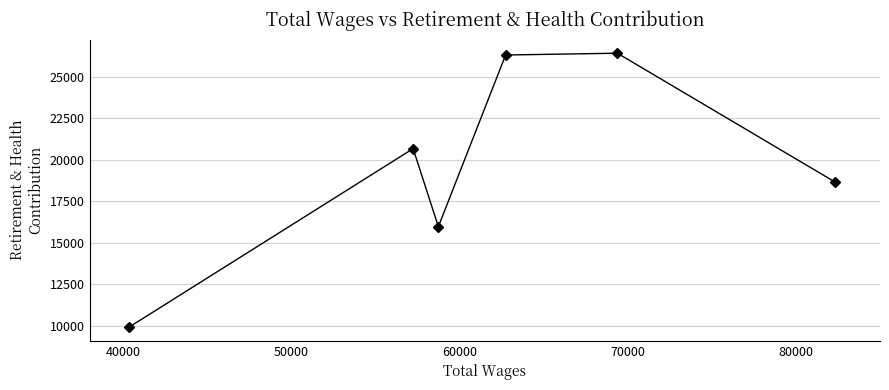

What is the difference between the maximum and minimum values?

16527